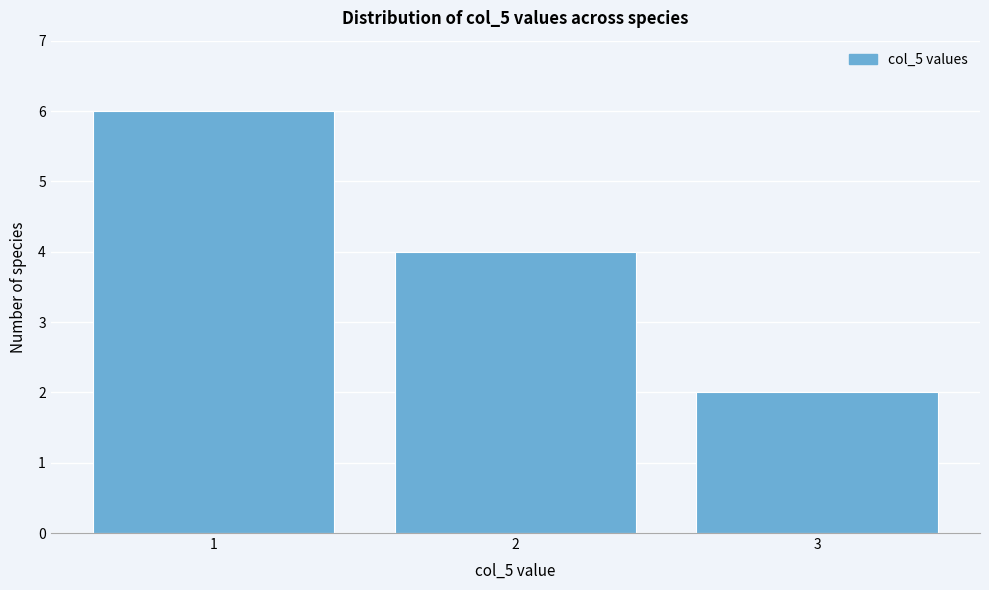

Reading left to right, transcribe all the data shown in this chart.

1=6	2=4	3=2